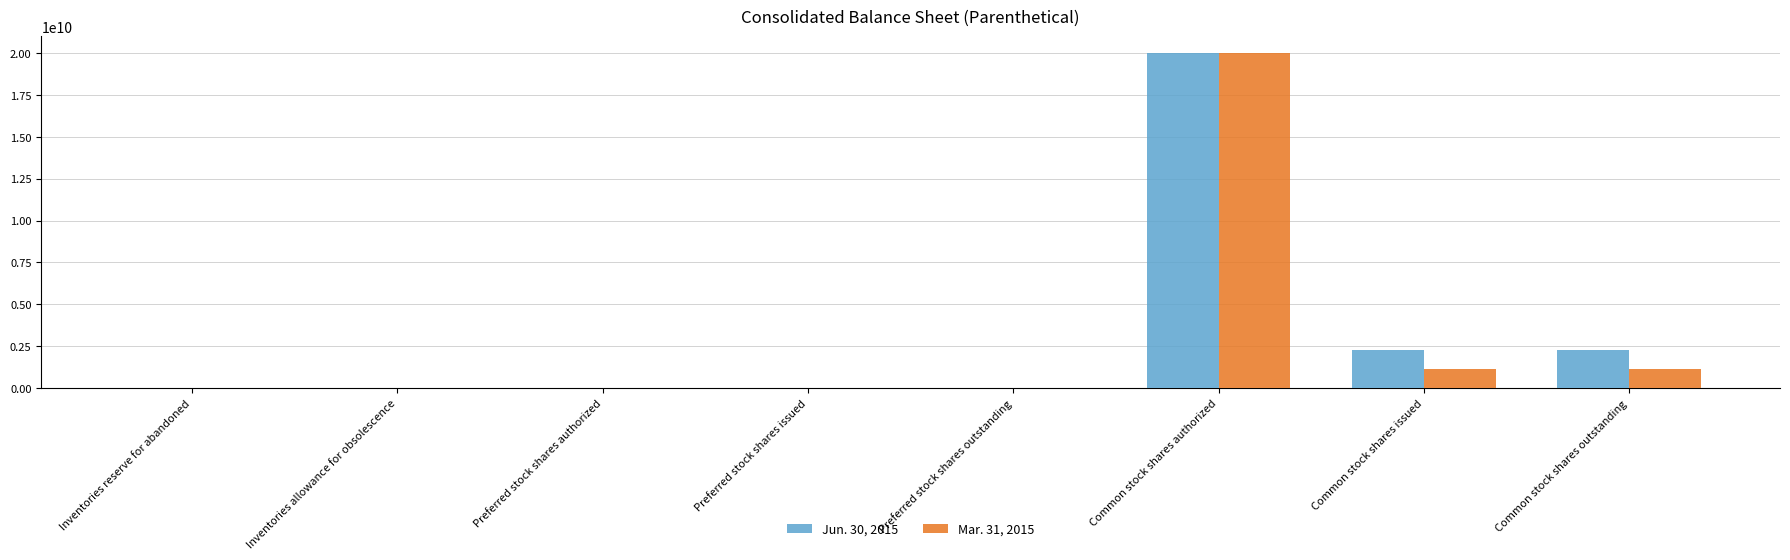

True or false: Mar. 31, 2015 has a value of 1161193362 at Common stock shares issued.

True